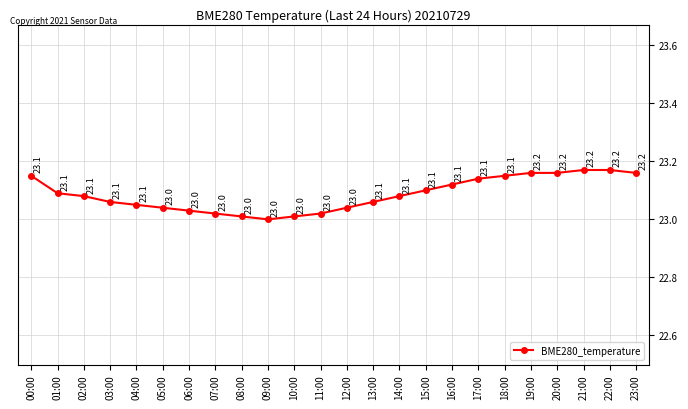

What is the minimum value shown in the chart?

23.0